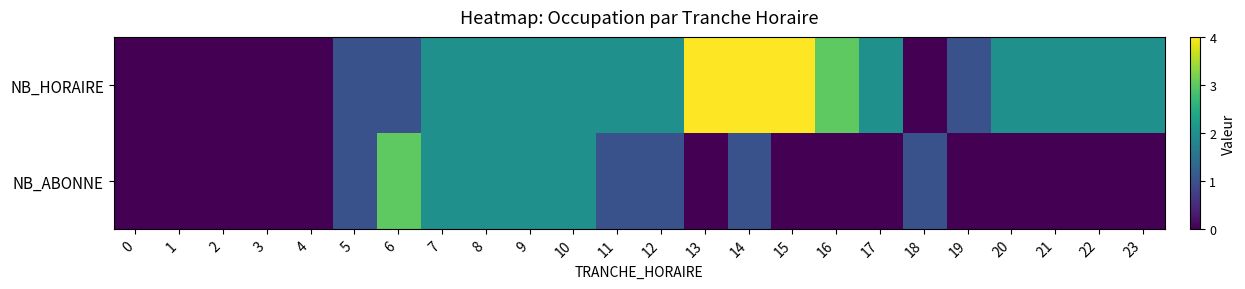

At how many categories does at least one series exceed 1?

16